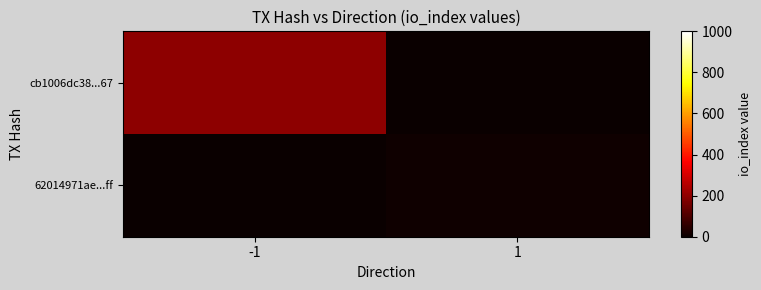

Which series has the largest range (max minus min)?

cb1006dc38...67